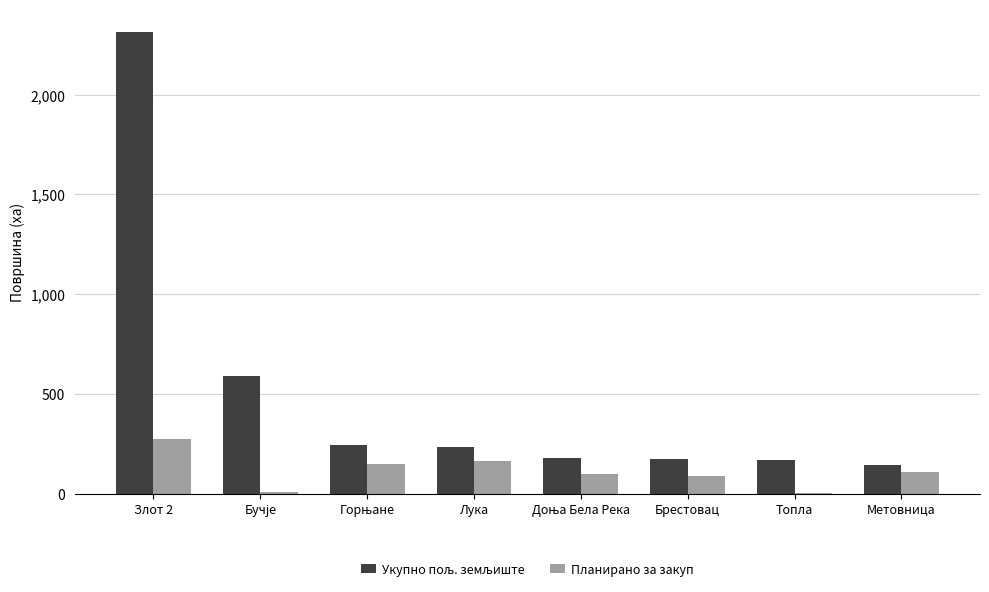

The value of Планирано за закуп at Лука is 165.8. True or false?

True